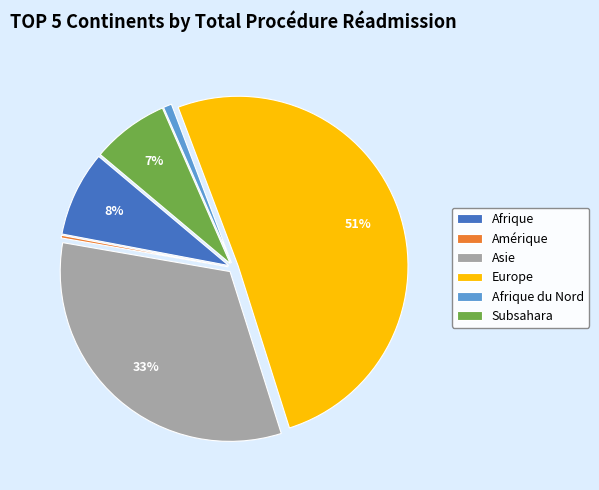

To the nearest percent, what is the difference between the largest and smallest slice percentages?

51%